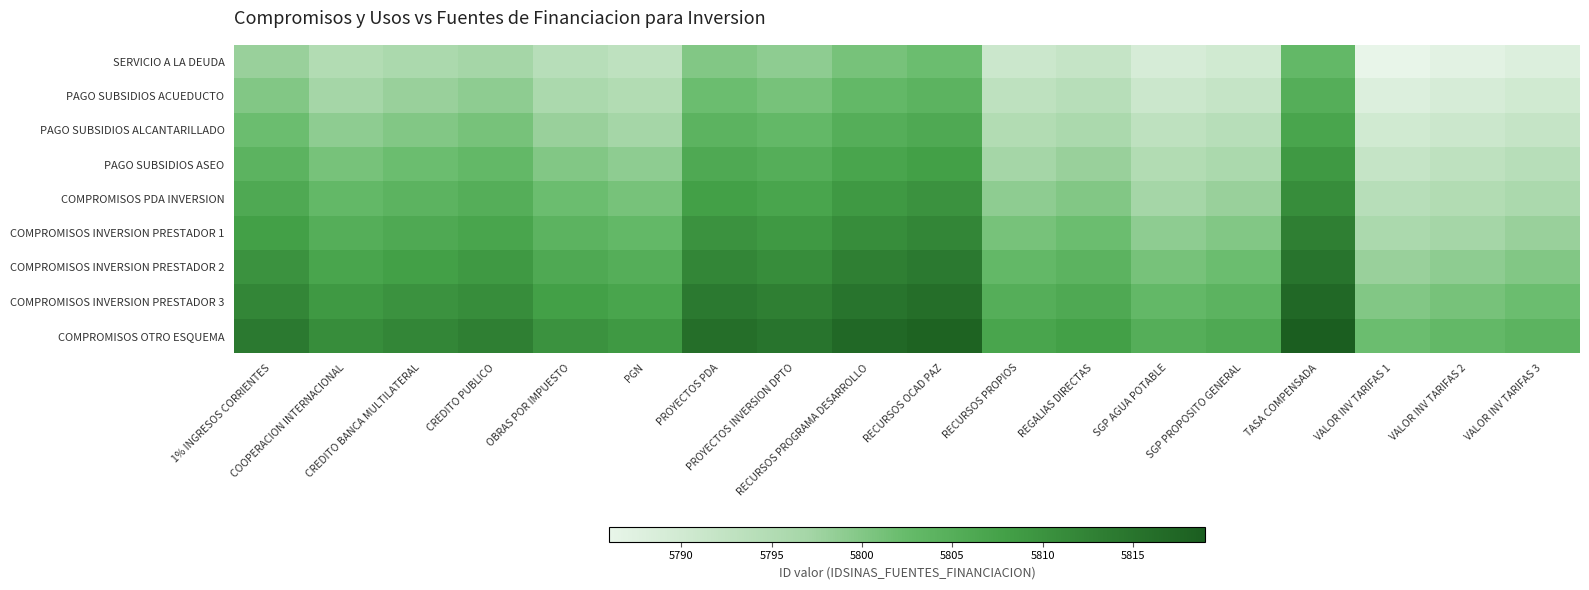

List the series in order of their peak value, highest first.

COMPROMISOS OTRO ESQUEMA, COMPROMISOS INVERSION PRESTADOR 3, COMPROMISOS INVERSION PRESTADOR 2, COMPROMISOS INVERSION PRESTADOR 1, COMPROMISOS PDA INVERSION, PAGO SUBSIDIOS ASEO, PAGO SUBSIDIOS ALCANTARILLADO, PAGO SUBSIDIOS ACUEDUCTO, SERVICIO A LA DEUDA